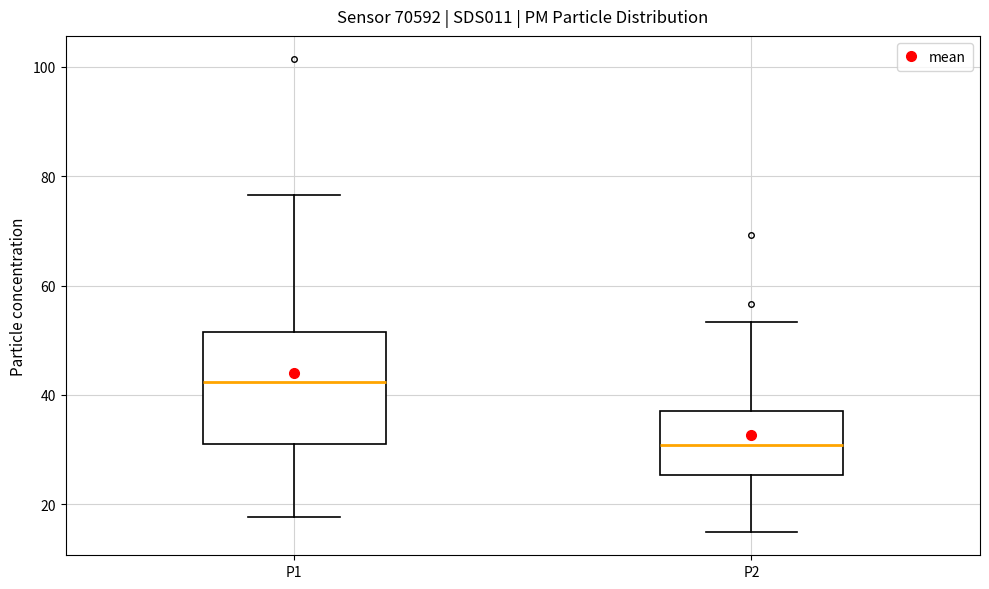

Reading left to right, transcribe this box plot: for each box, give where its median line is, the range the box spans, and where its two whiskers end, as read against the y-axis. The values are not printed on the chart, so give them approximately, as read against the axis.

P1: median 42, box 30 to 52, whiskers 18 to 76
P2: median 30, box 26 to 38, whiskers 16 to 54